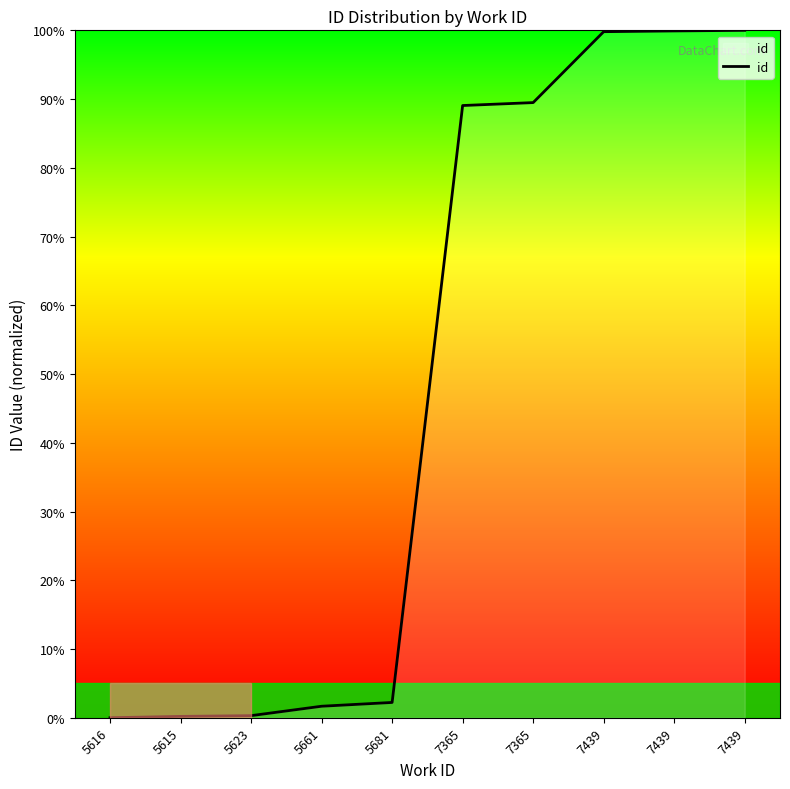

Rank the categories by value from lowest to highest.

5616, 5615, 5623, 5661, 5681, 7365, 7365, 7439, 7439, 7439